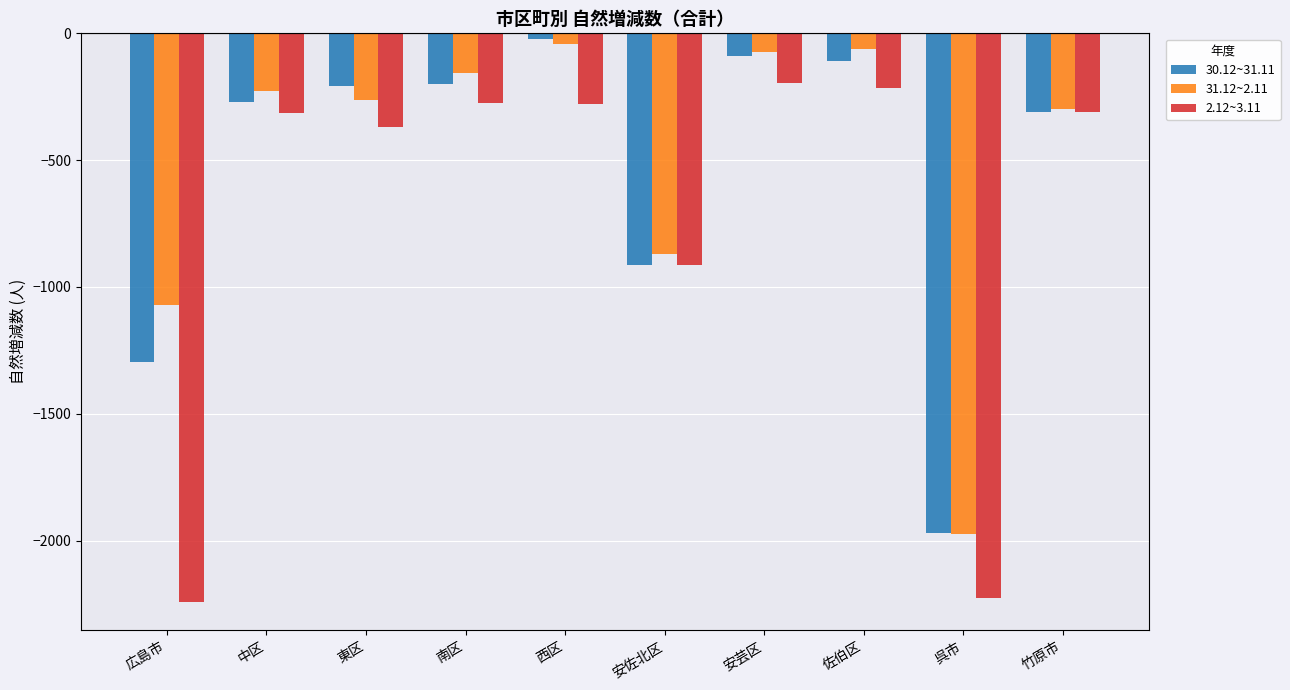

Rank the series by their average value, from lowest to highest.

2.12~3.11, 30.12~31.11, 31.12~2.11